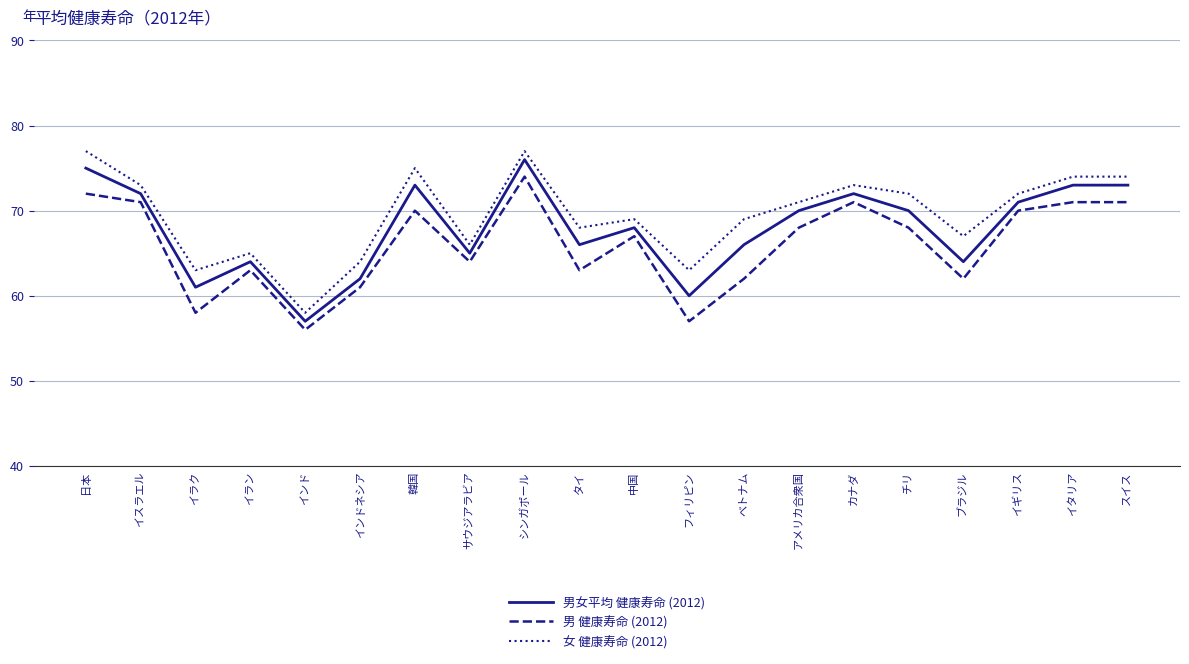

The 男女平均 健康寿命 (2012) series shows 14 at ベトナム. True or false?

False